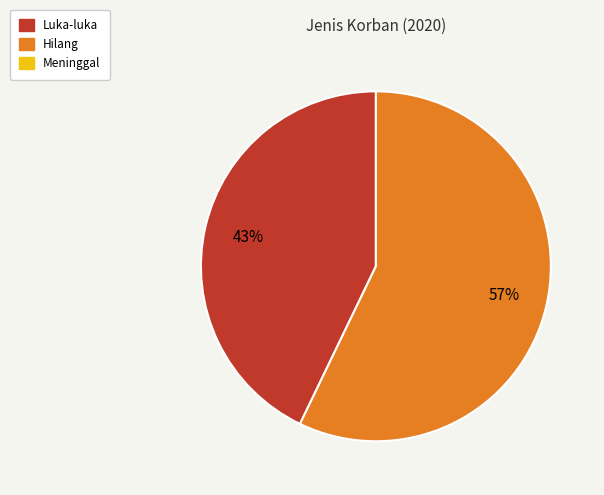

To the nearest percent, what is the average slice percentage?

50%